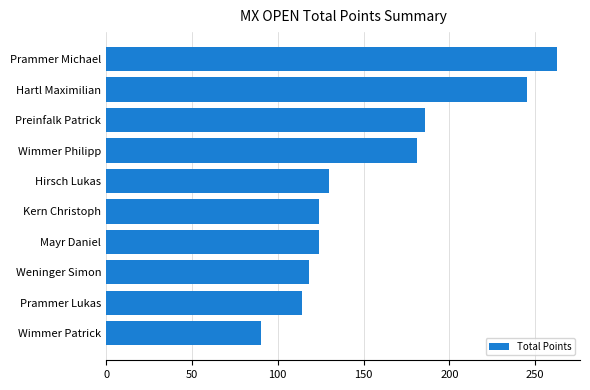

What is the minimum value shown in the chart?

90